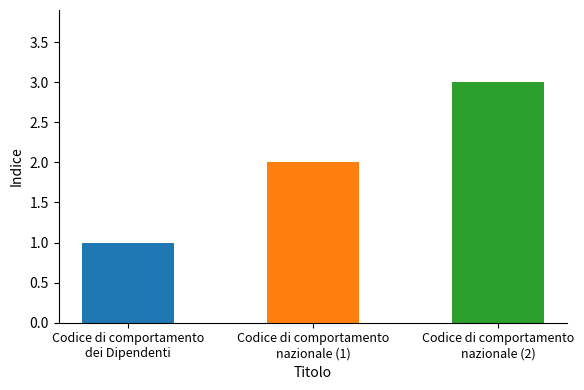

How many bars are there in total?

3